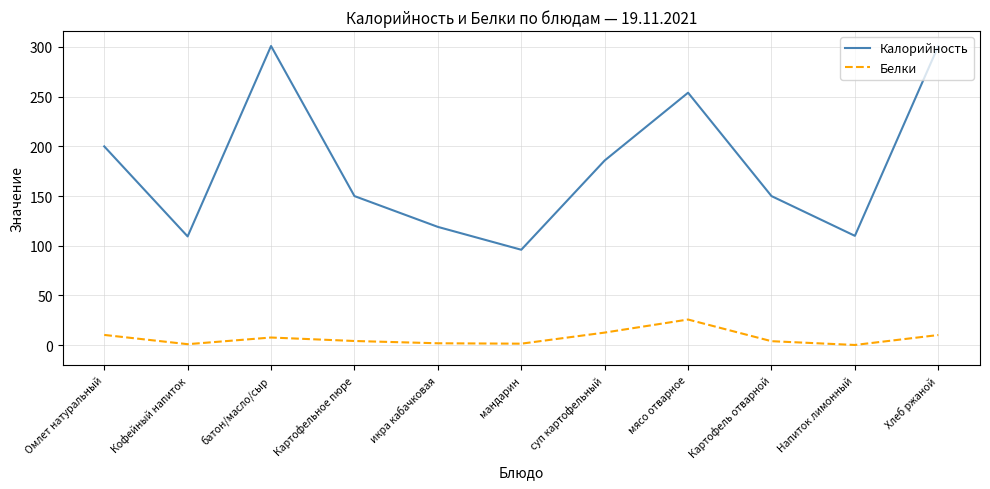

Rank the series at Картофельное пюре from lowest to highest value.

Белки, Калорийность